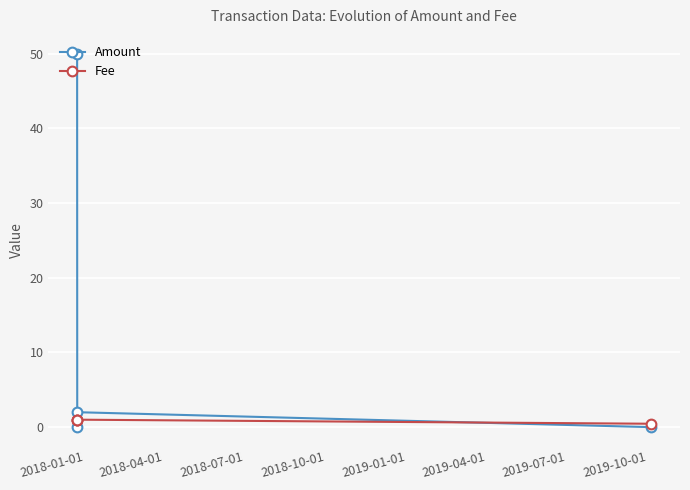

What is the value of the Fee point at the 1st from the left?

1.0